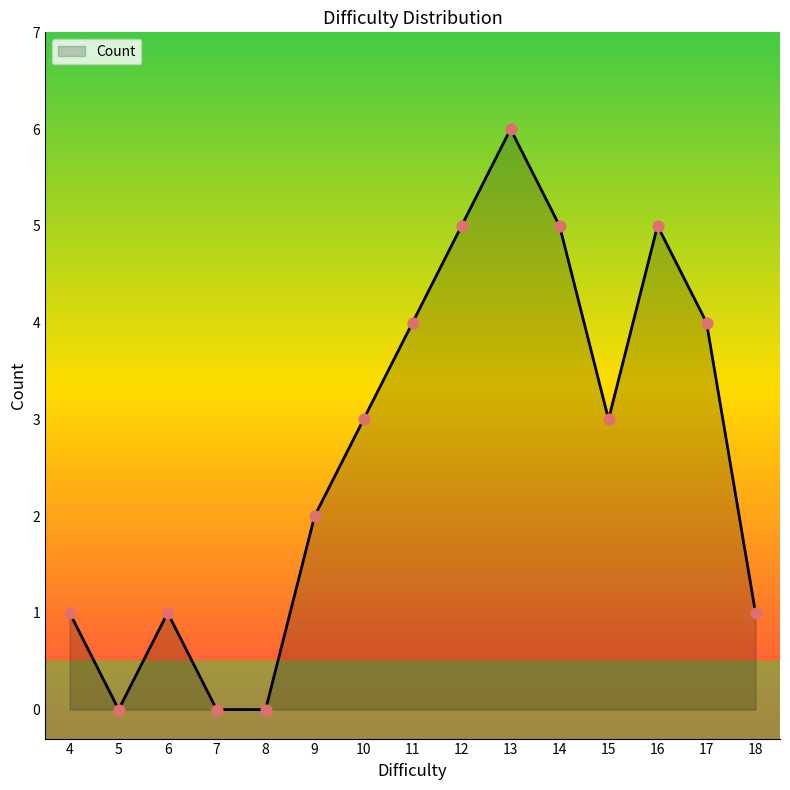

Which has a higher value, 13 or 15?

13